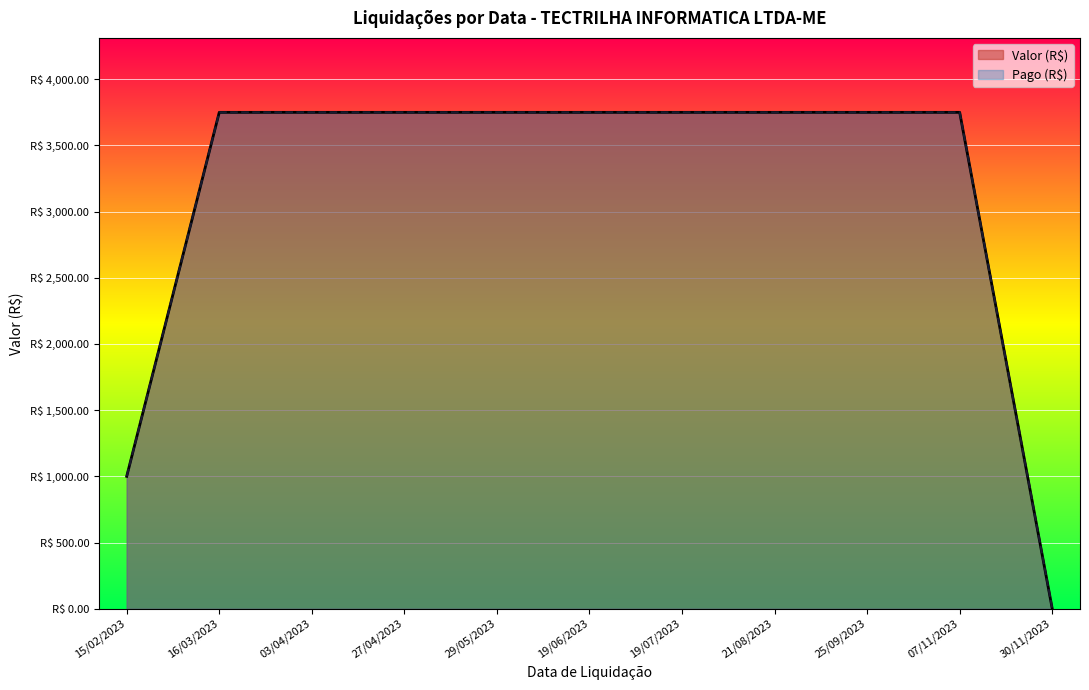

How many values in the Pago (R$) series are below 3749?

2